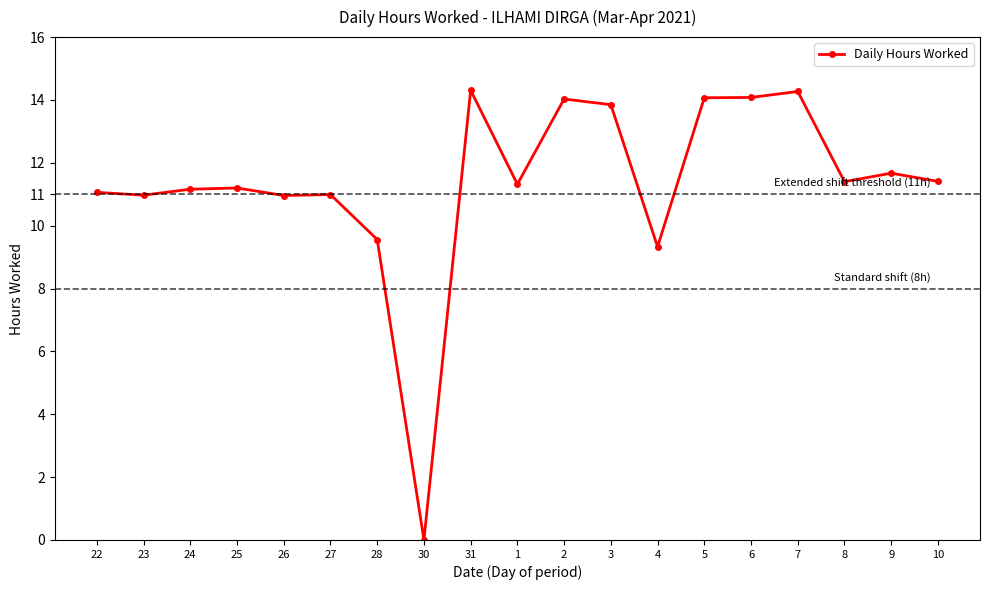

At which category does the chart reach its minimum across all series?

30